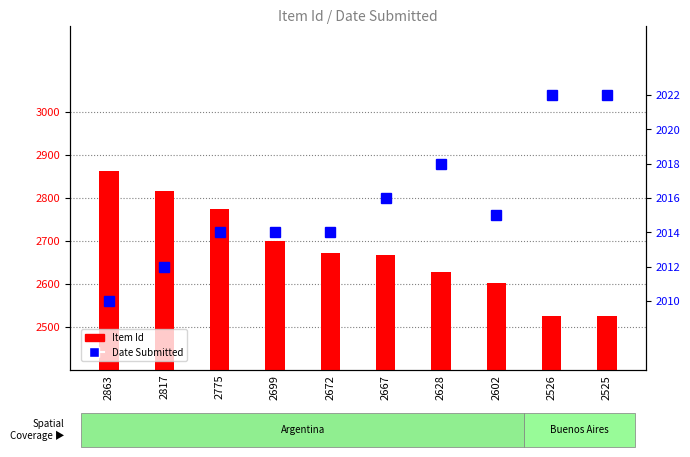

Between 2699 and 2628, which series saw the biggest shift?

Item Id